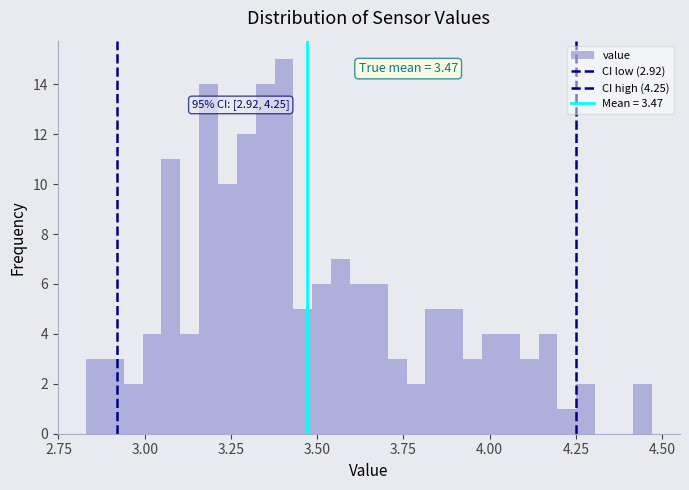

Around what value on the x-axis is the tallest bar? Give the approximate position of its centre, as read against the axis.

3.40